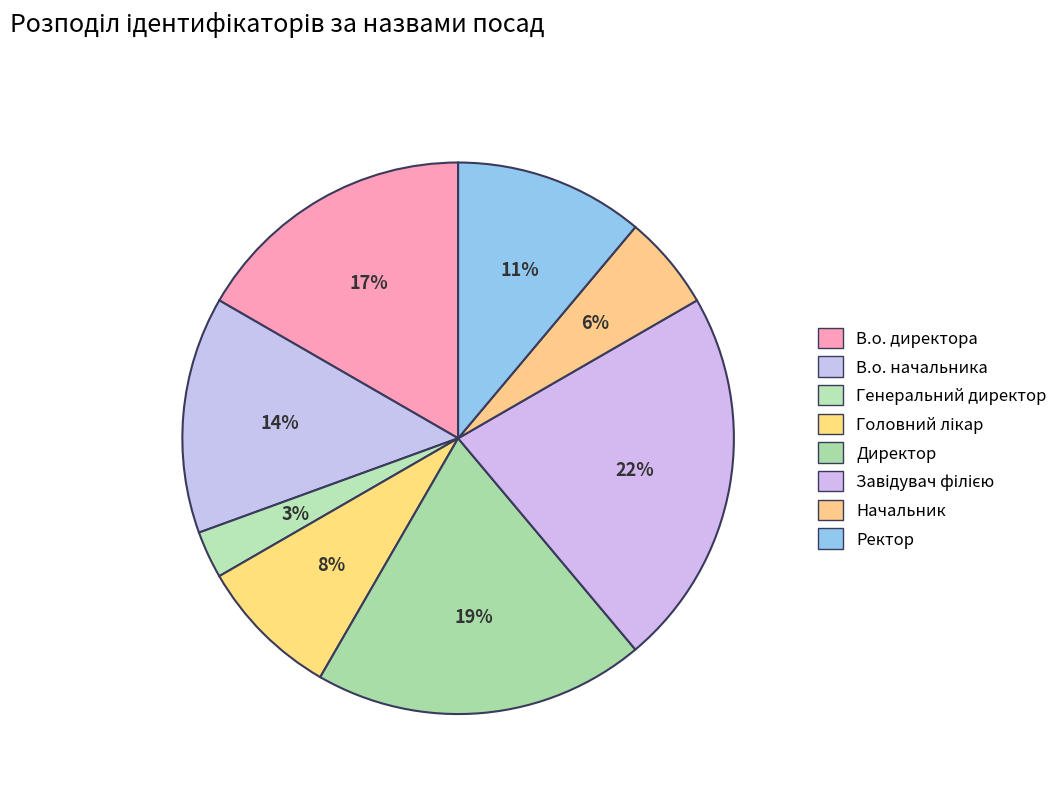

Is there any slice that represents more than half of the pie?

No